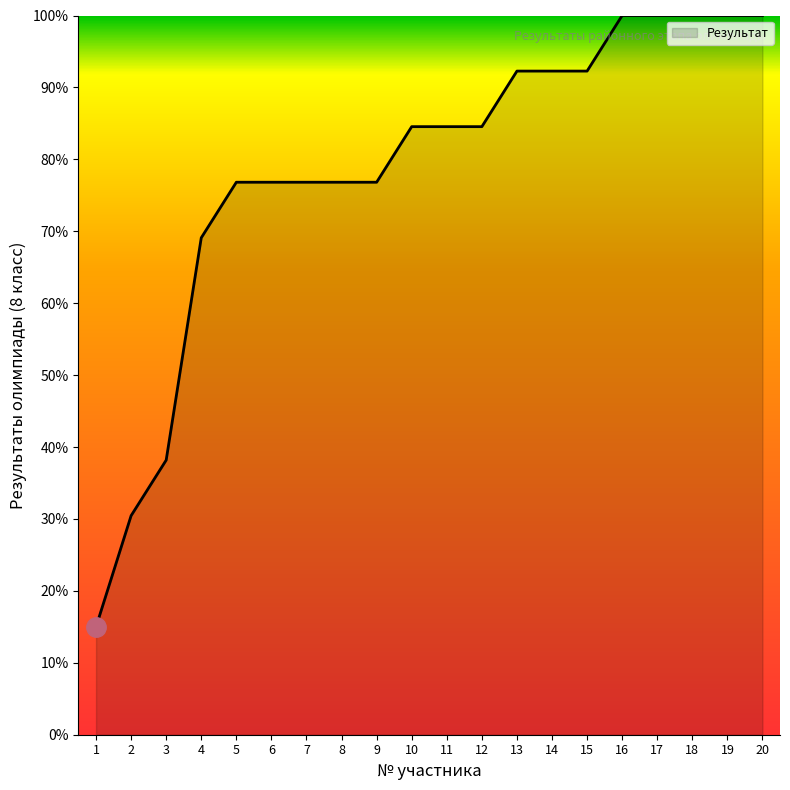

Approximately how many times larger is the value at 9 compared to 18?

0.8